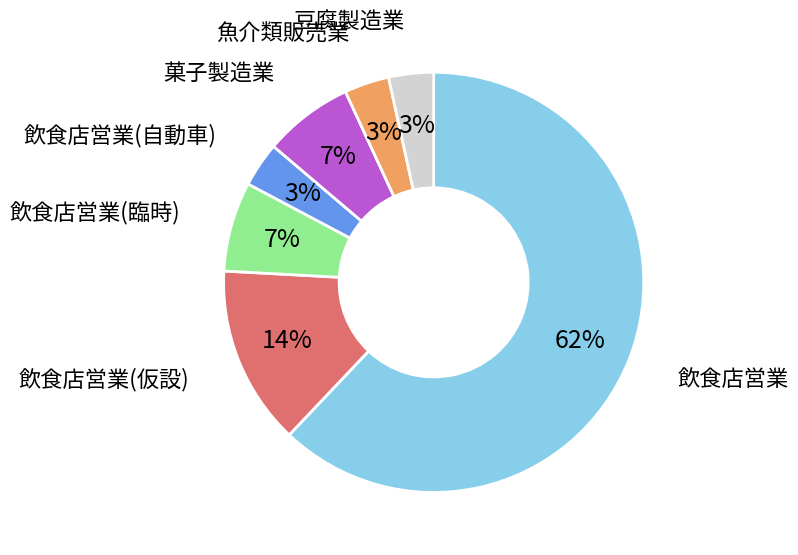

To the nearest percent, what is the average slice percentage?

14%